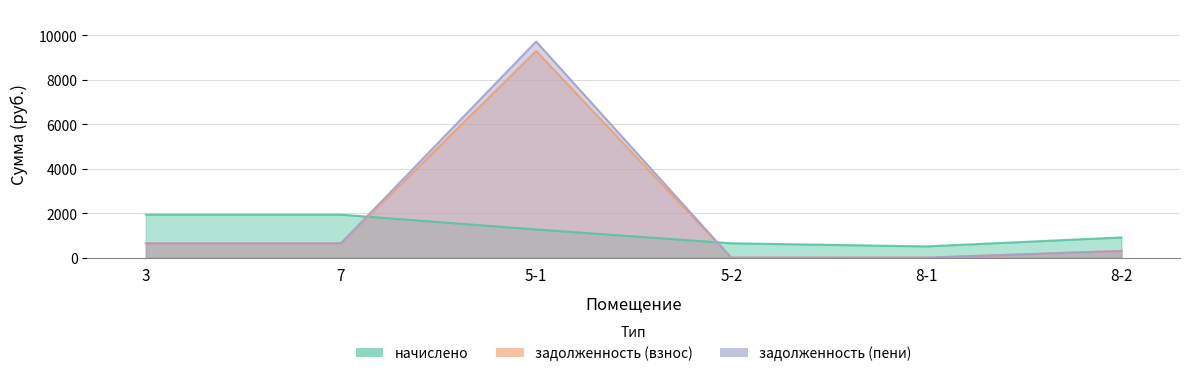

Which series changed the most between 3 and 5-1?

задолженность (пени)